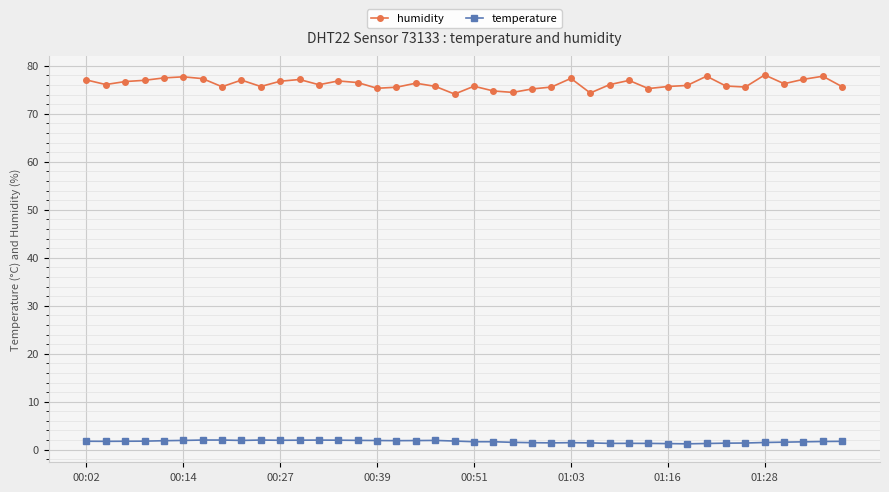

What is the greatest value displayed?

78.1